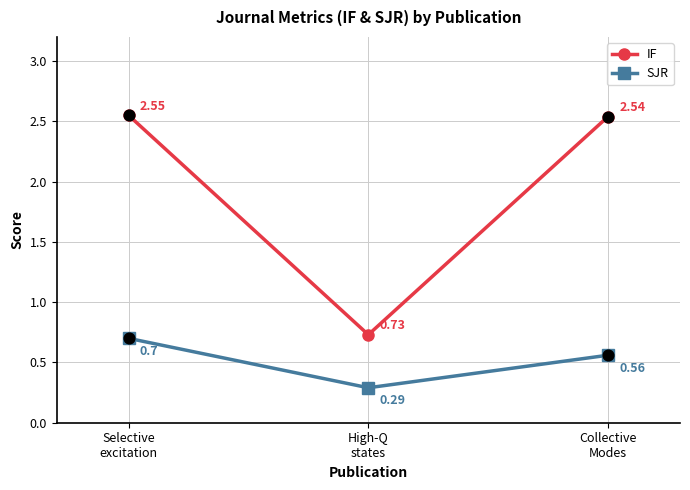

What is the total value across all series at High-Q
states?

1.0